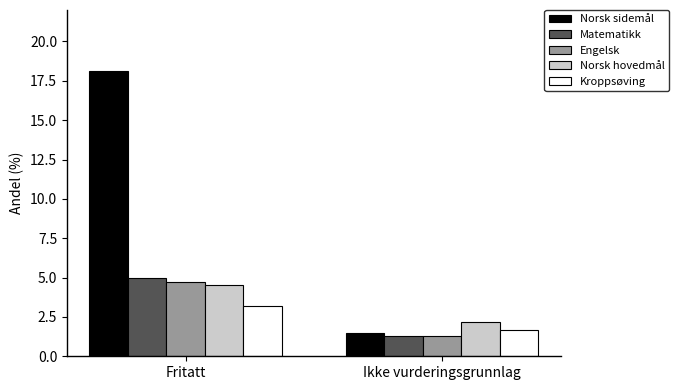

What position from the right is Fritatt?

2